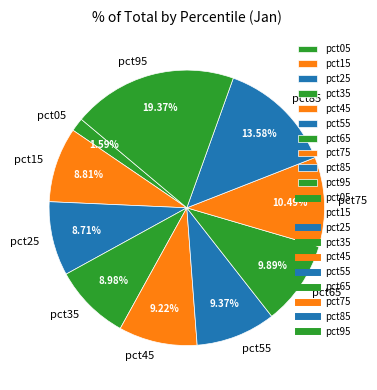

What percentage is NOT represented by pct85?

86.4%